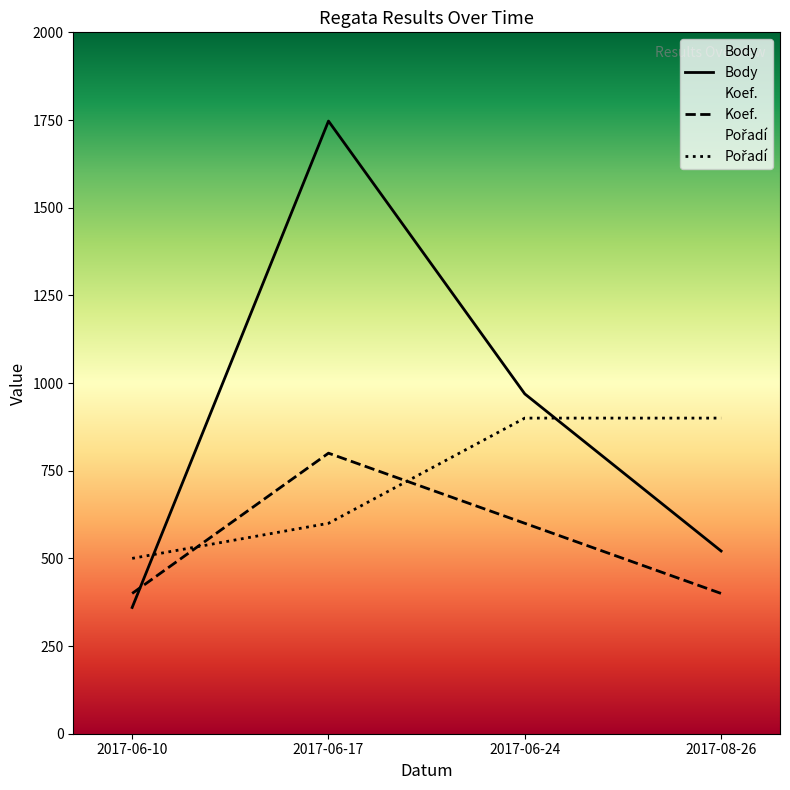

How many times do Koef. and Pořadí cross each other?

2